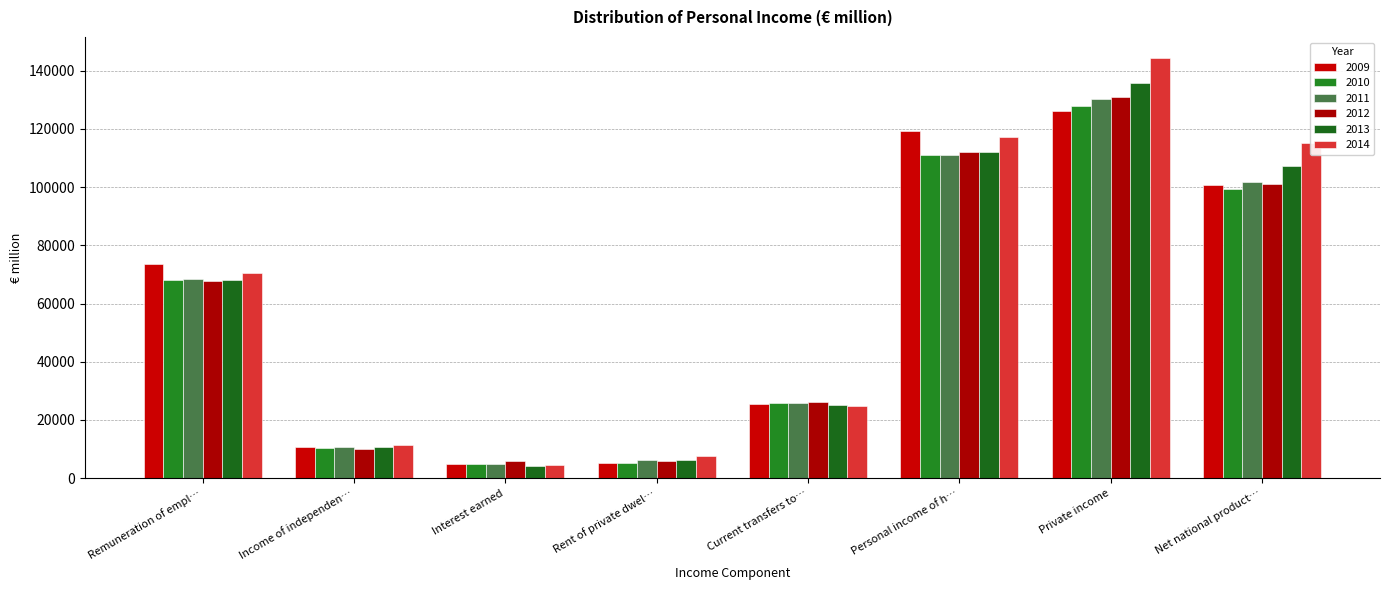

What is the highest value of the 2012 series?

130827.1